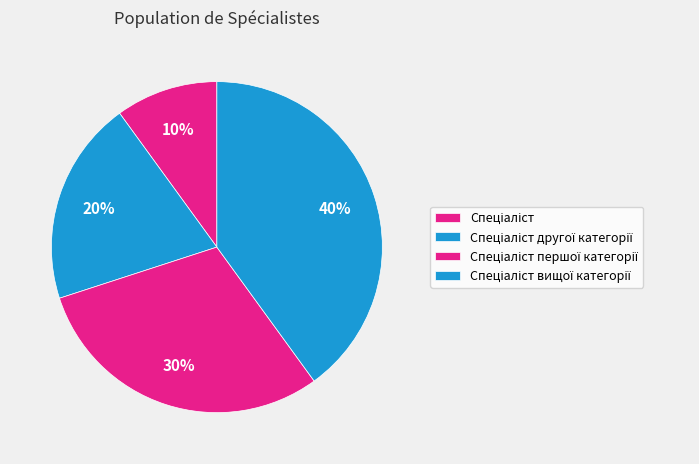

Count the number of slices in the pie.

4